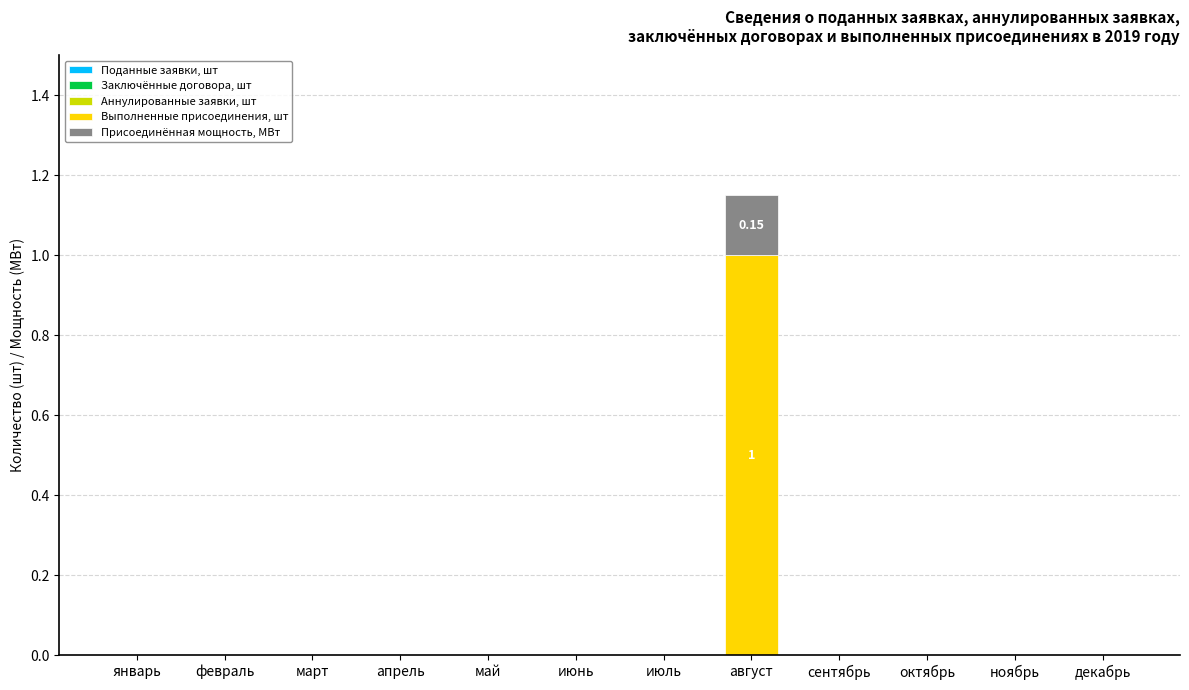

What is the sum of all Выполненные присоединения, шт values?

1.0